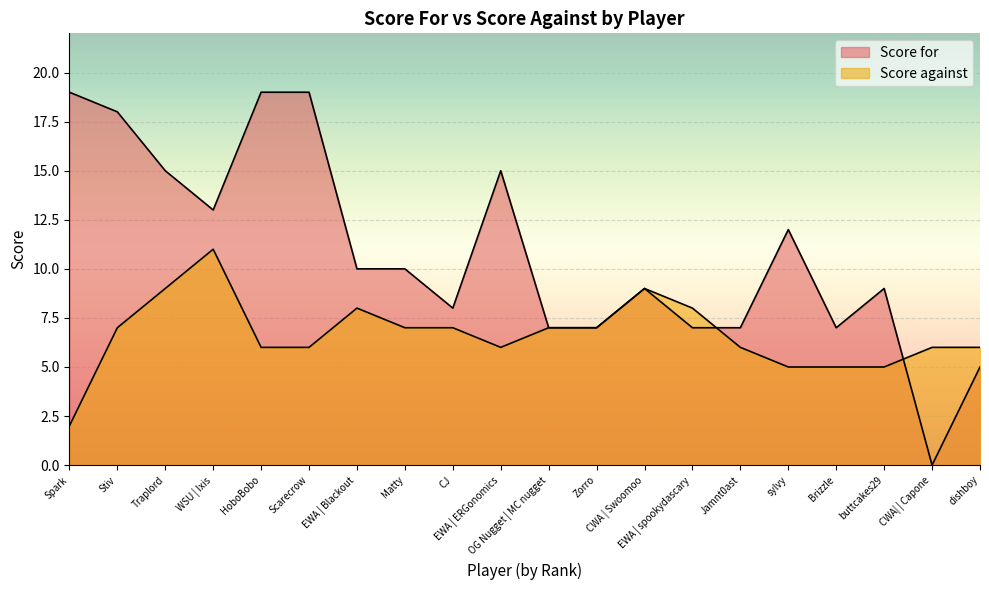

What is the label of the 19th point from the right?

Stiv